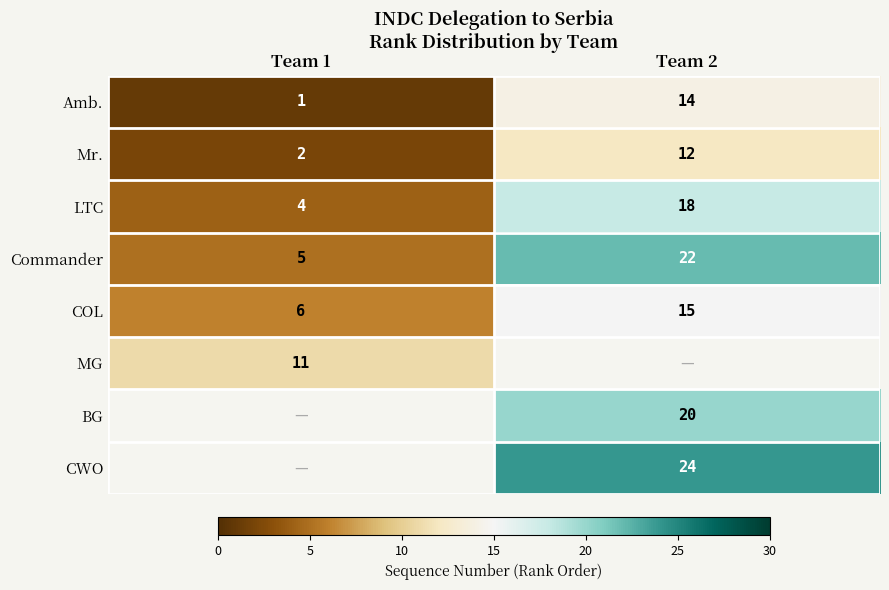

What is the smallest value displayed?

1.0